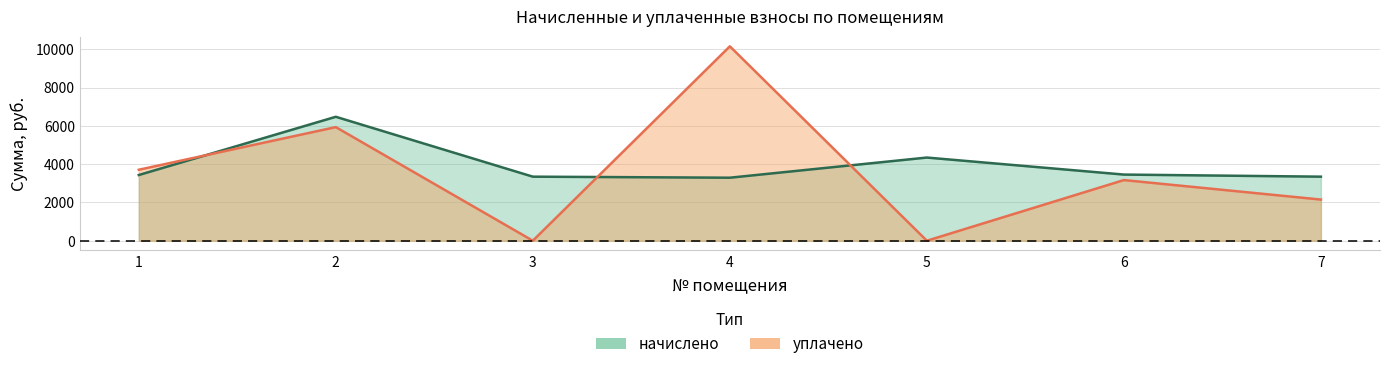

Between which two adjacent categories do начислено and уплачено first intersect?

1 and 2